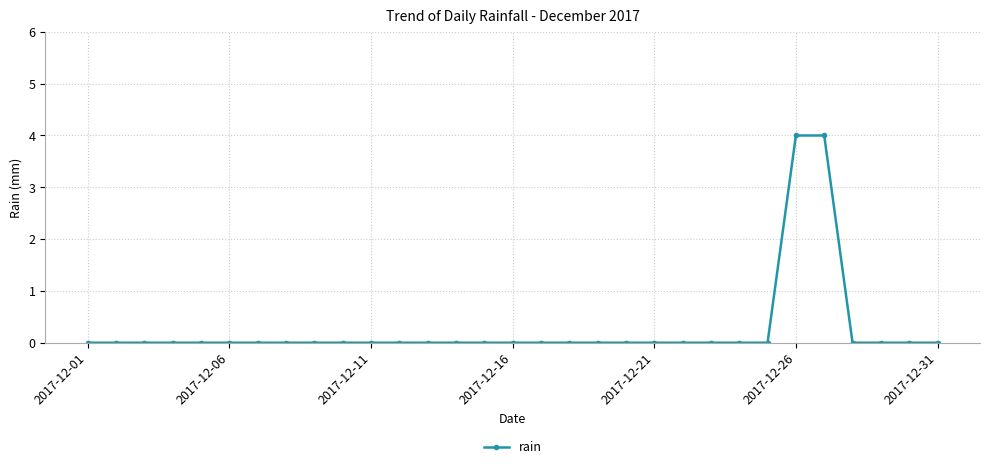

Reading left to right, transcribe all the data shown in this chart.

0	0	0	0	0	0	0	0	0	0	0	0	0	0	0	0	0	0	0	0	0	0	0	0	0	4	4	0	0	0	0